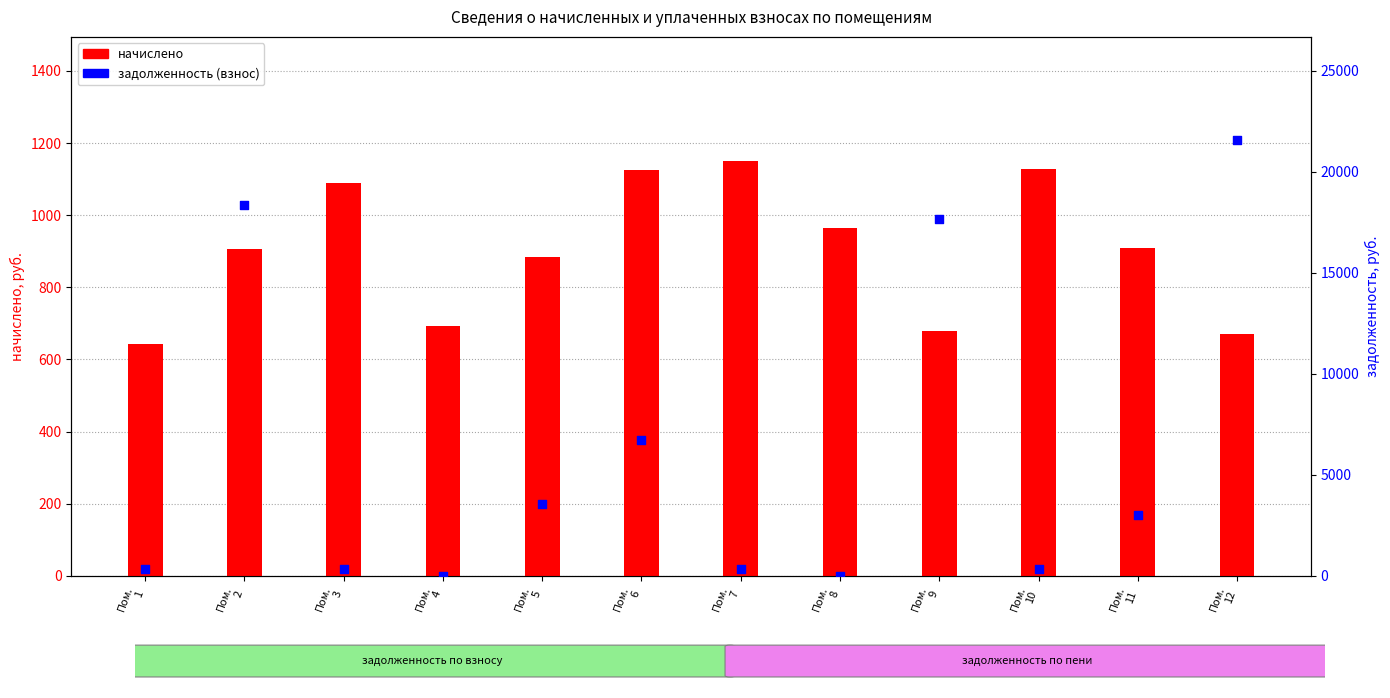

Which series has the widest spread of Y values?

задолженность (взнос)